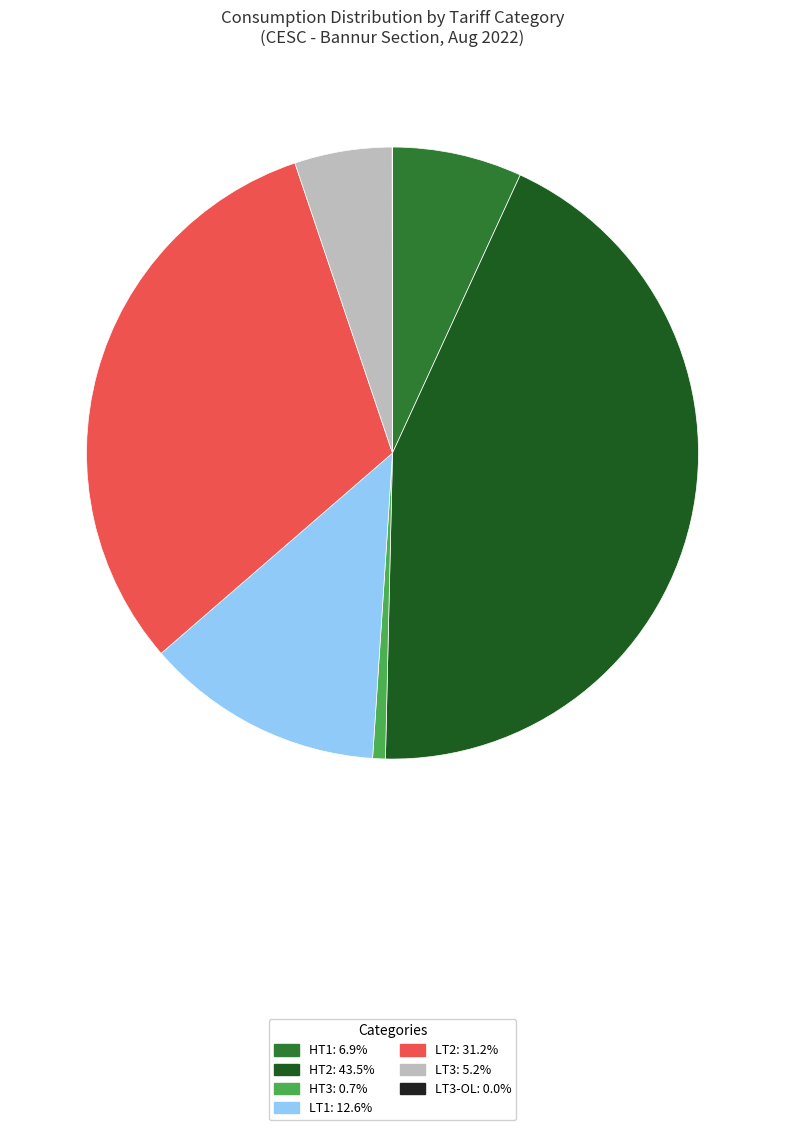

Does HT2: 43.5% account for over 50% of the chart?

No